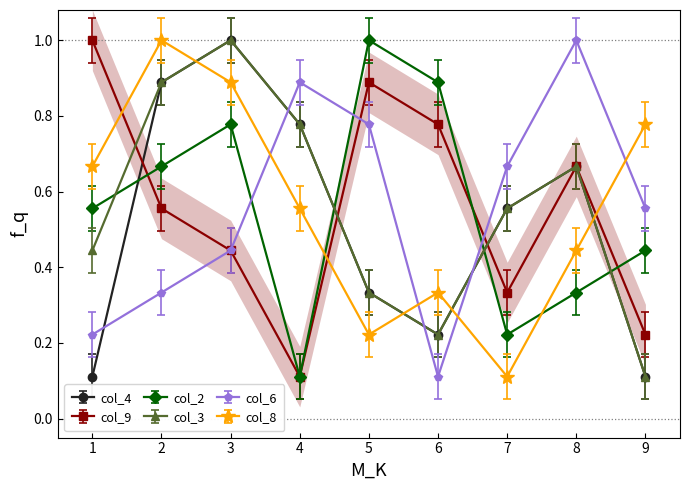

At which label is col_9 closest to 0?

4